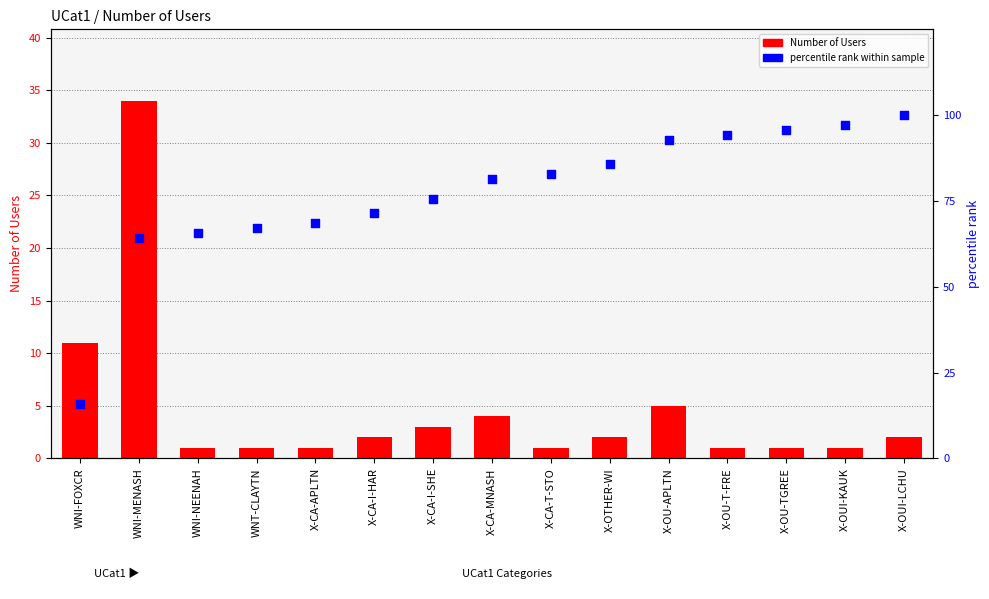

Which series has the largest total across all categories?

percentile rank within sample